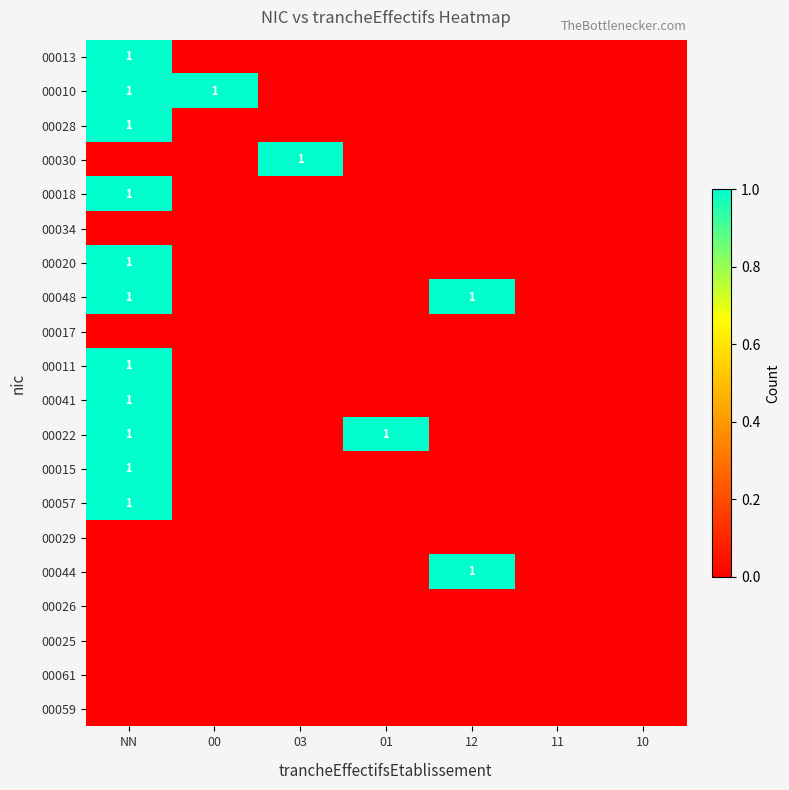

True or false: 00020 has a value of 0 at NN.

False